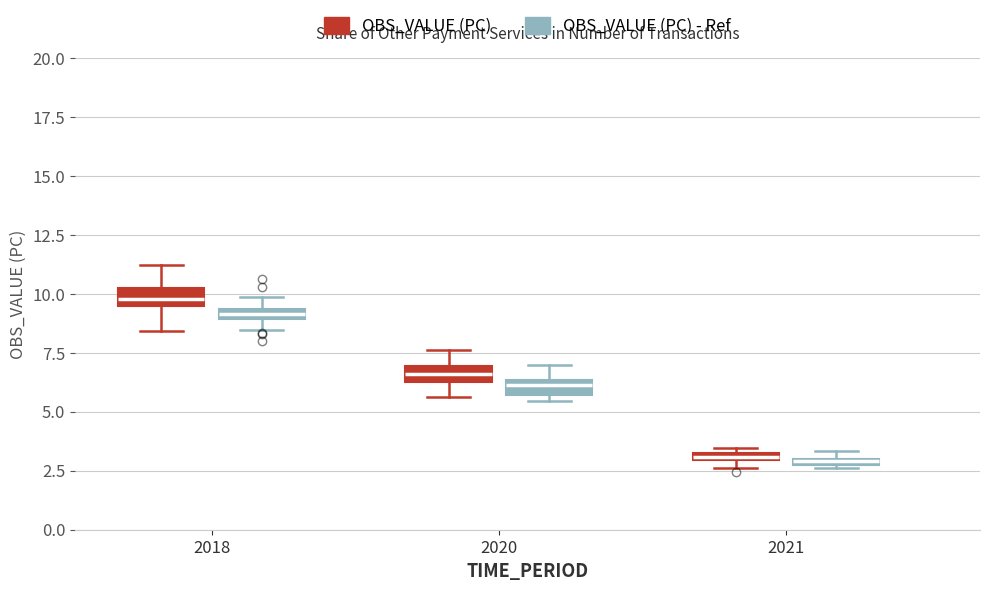

Where is the upper edge of the box for 2020 (OBS_VALUE (PC)) on the y-axis? The values are not printed on the chart, so give them approximately, as read against the axis.

7.0